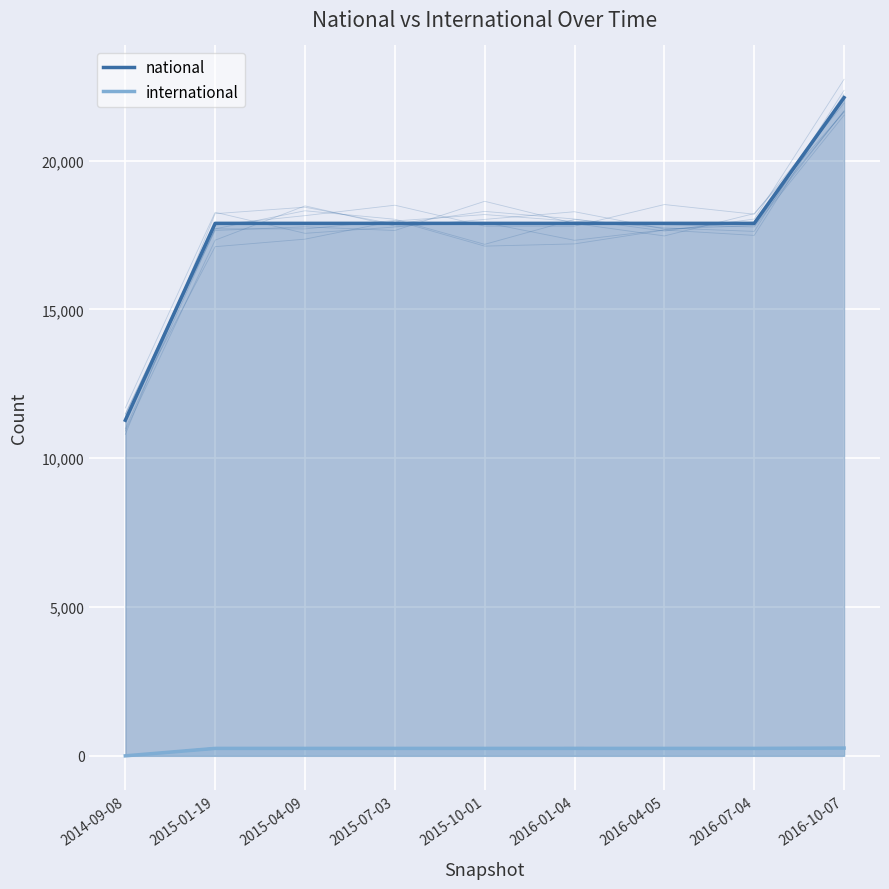

What is the total value across all series at 2015-10-01?

18140